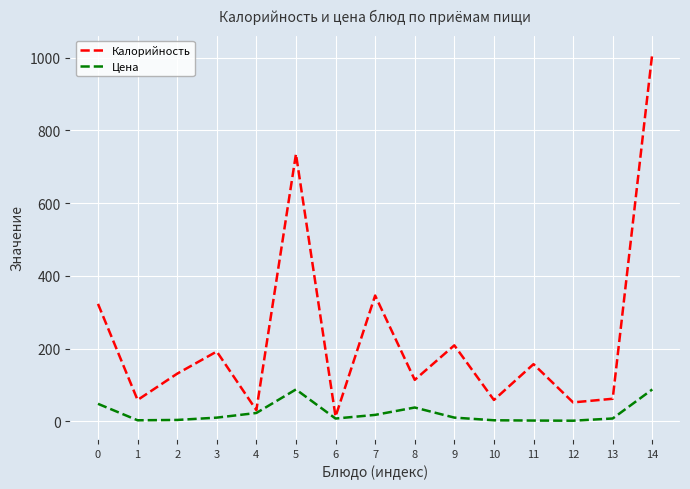

What is the sum of all Цена values?

350.7